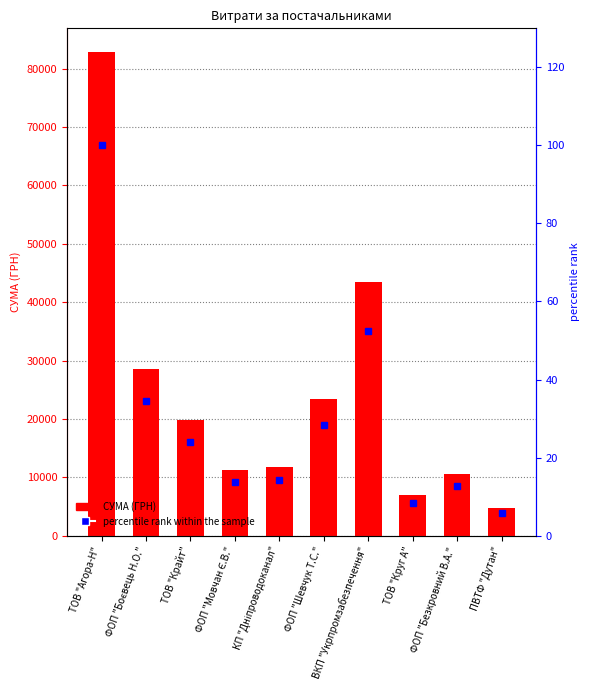

At which category is the sum across all series the highest?

ТОВ "Агора-Н"